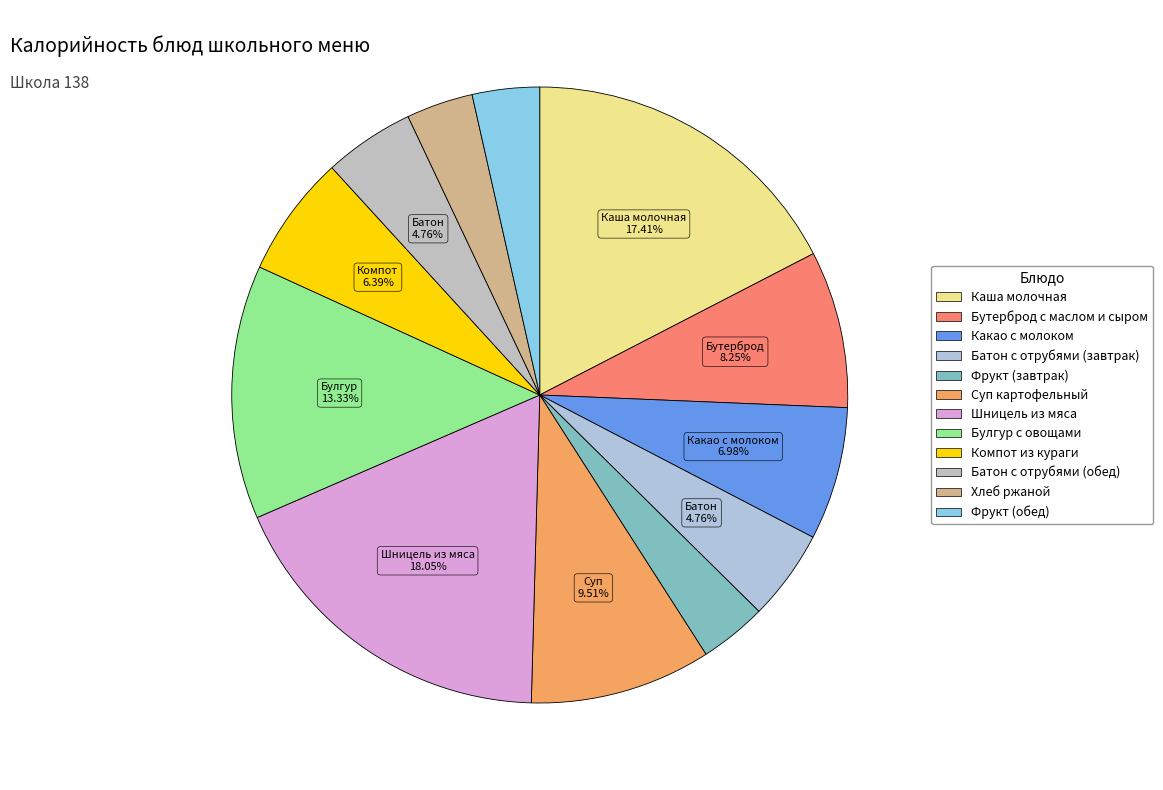

How much of the chart is everything except Шницель из мяса?

82.0%